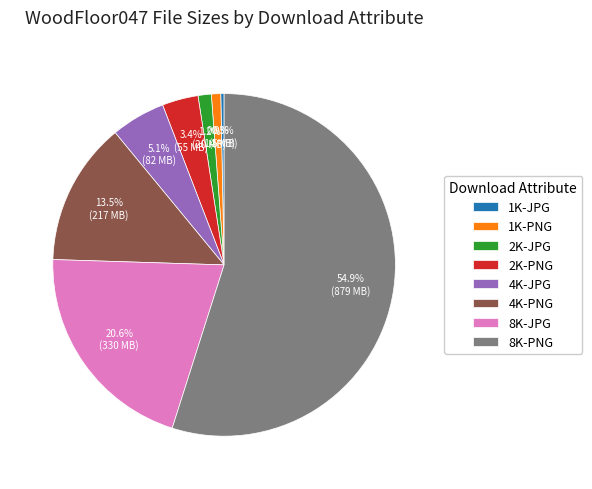

True or false: 1K-PNG accounts for 12% of the total.

False